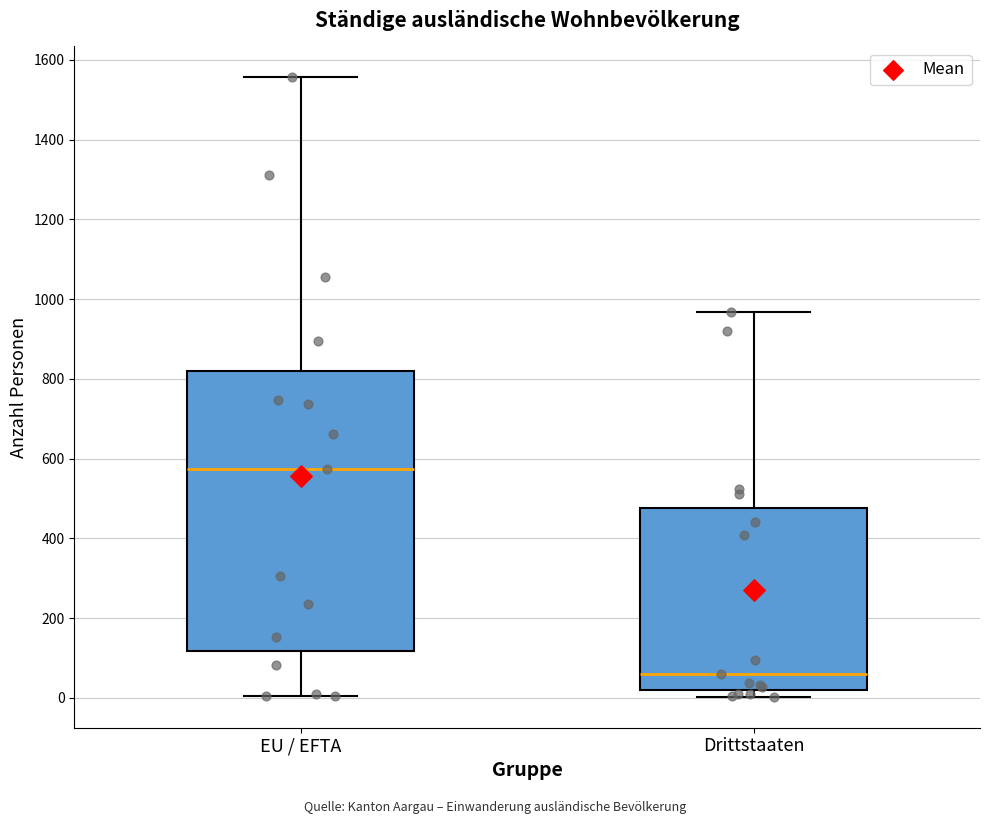

Reading left to right, transcribe this box plot: for each box, give where its median line is, the range the box spans, and where its two whiskers end, as read against the y-axis. The values are not printed on the chart, so give them approximately, as read against the axis.

EU / EFTA: median 580, box 120 to 820, whiskers 0 to 1560
Drittstaaten: median 60, box 20 to 480, whiskers 0 to 960